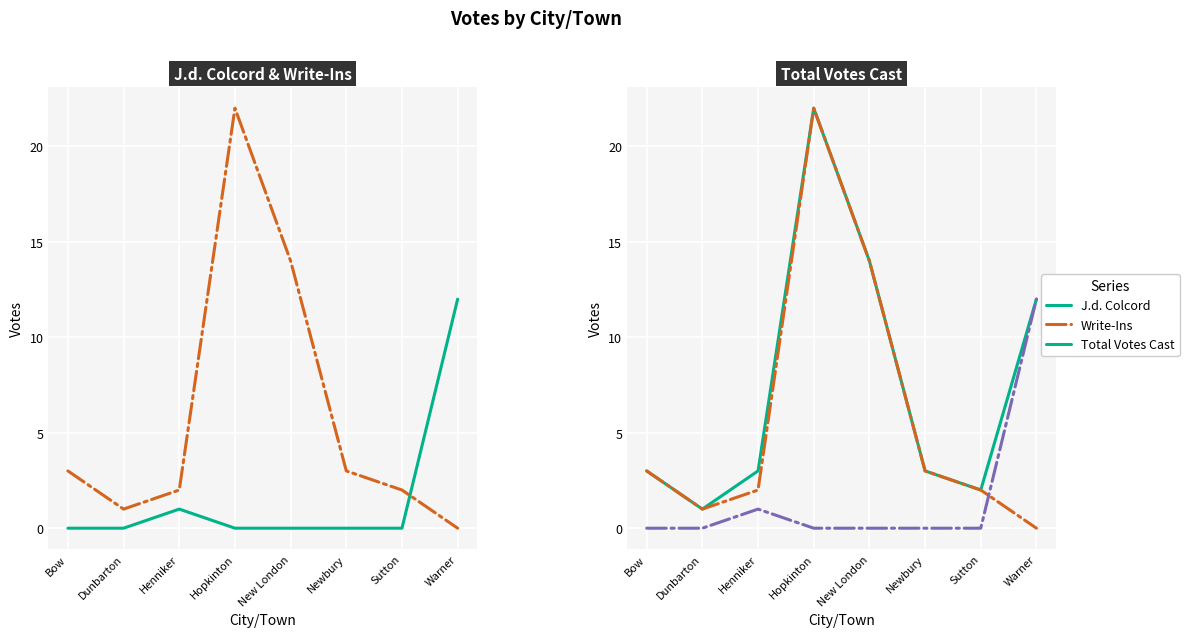

The value of J.d. Colcord at Sutton is 0. True or false?

True